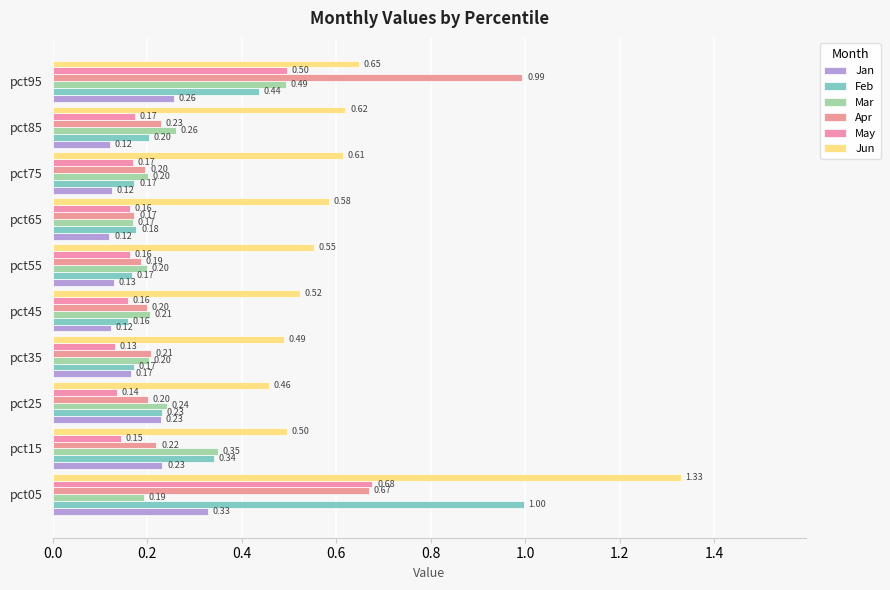

What is the average value of the Jun series?

0.6